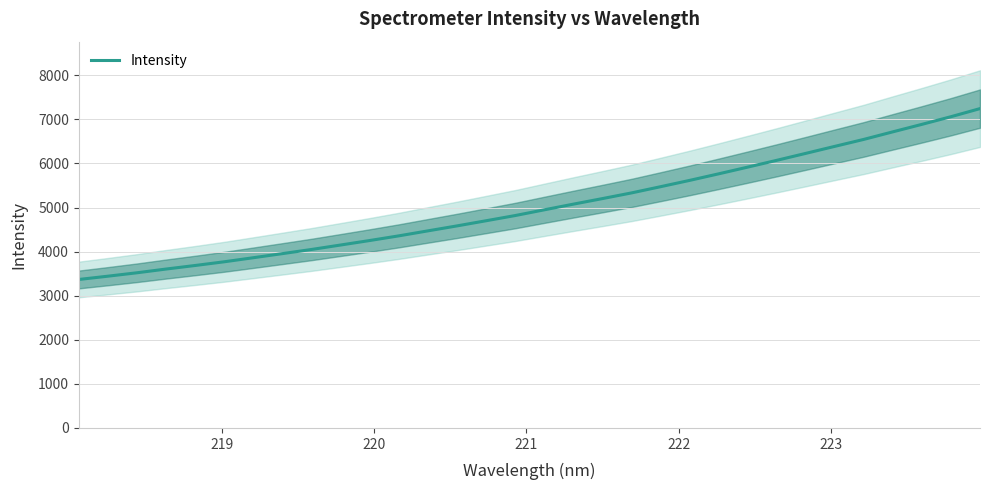

What is the sum of all values?

161070.2